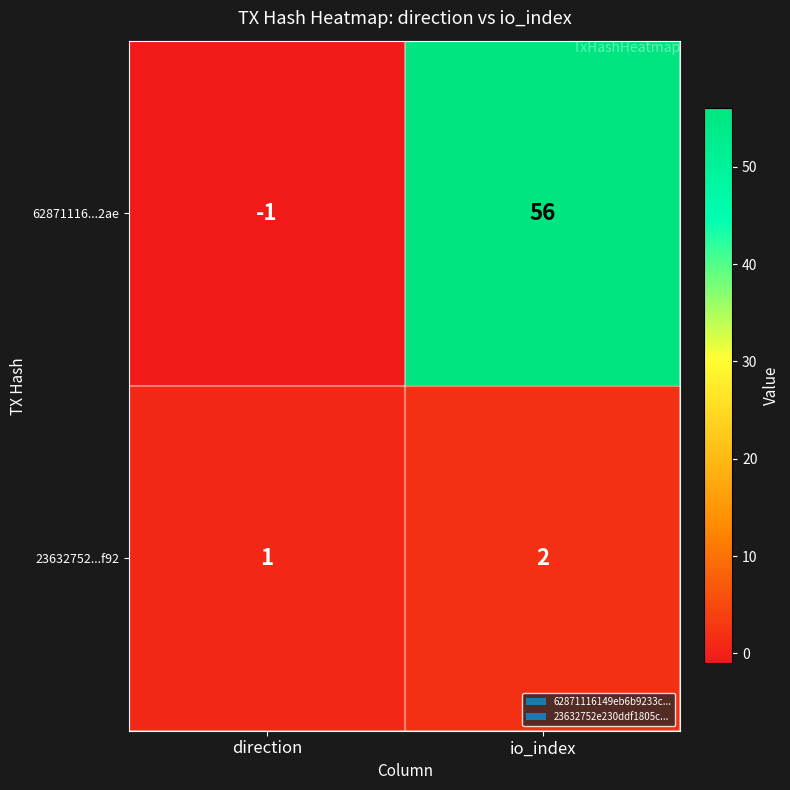

Rank the series by their maximum value, from lowest to highest.

23632752...f92, 62871116...2ae